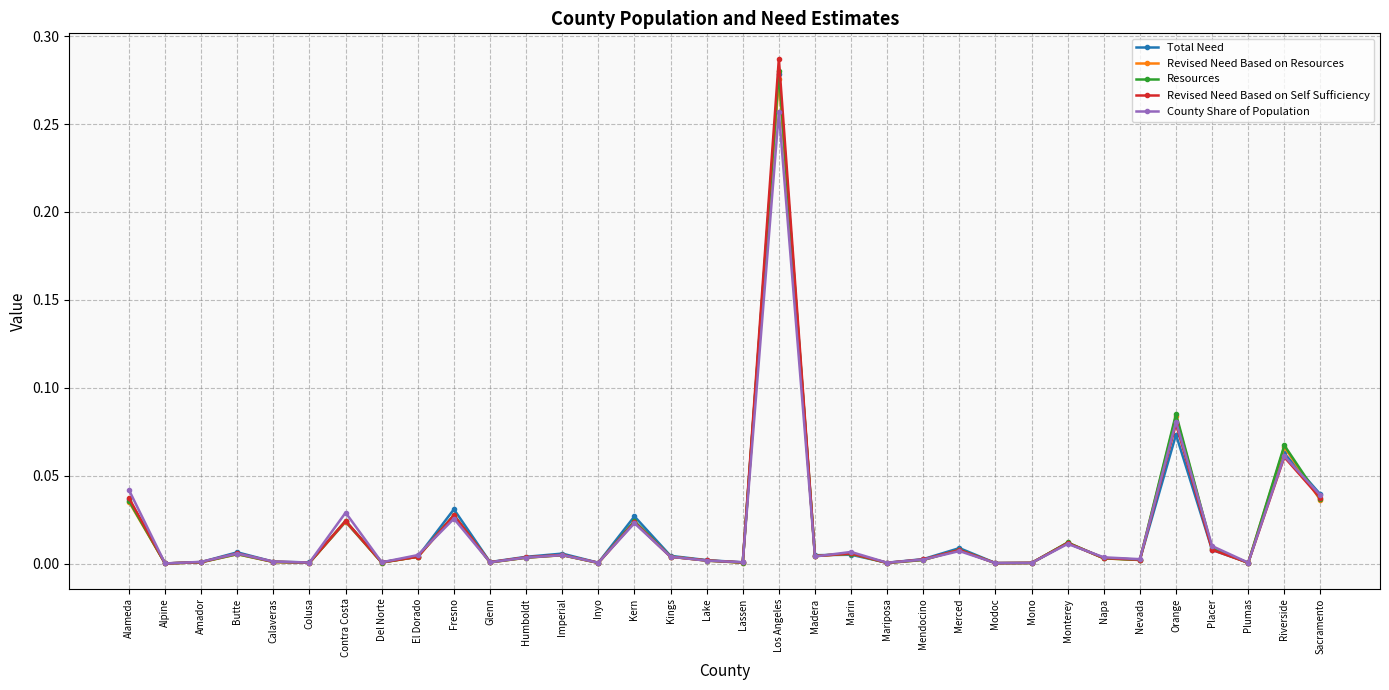

What is the label of the 16th point from the left?

Kings